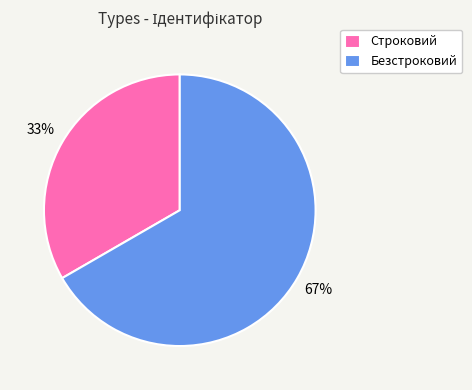

What percentage is the Безстроковий slice, to the nearest percent?

67%